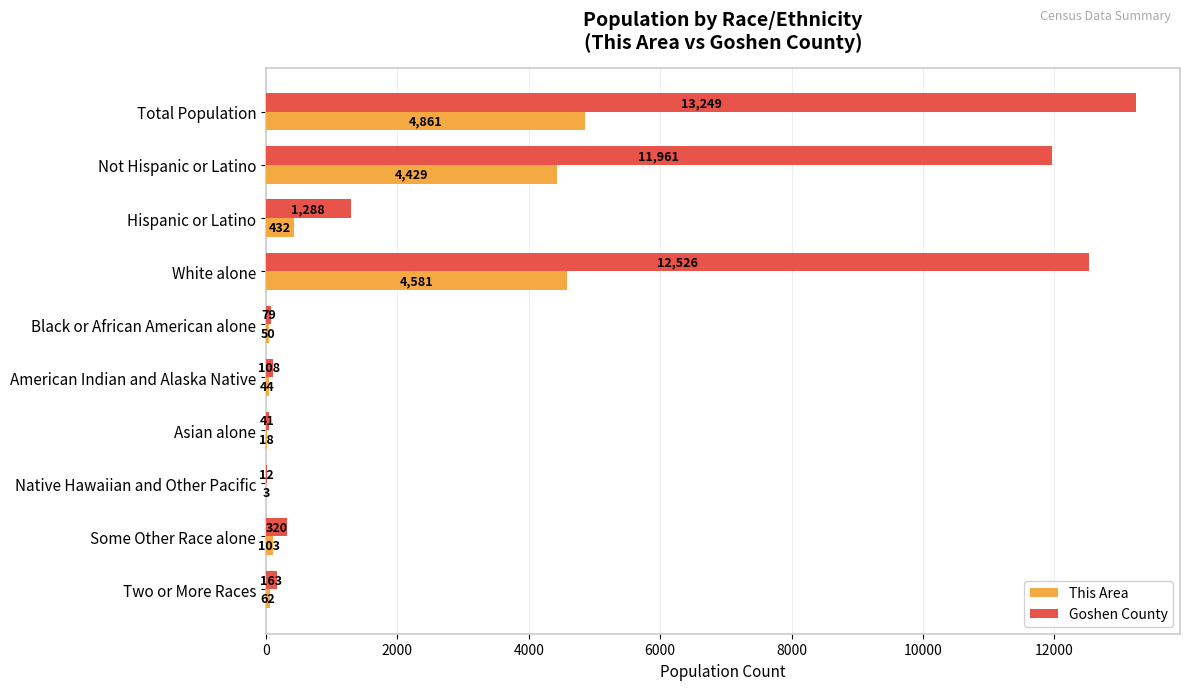

What is the sum of all This Area values?

14583